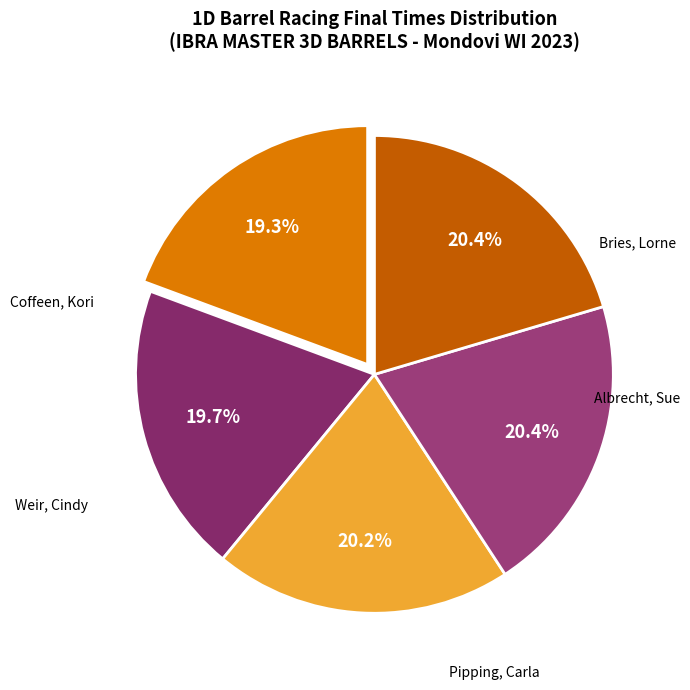

To the nearest percent, what portion does Albrecht, Sue represent?

20%